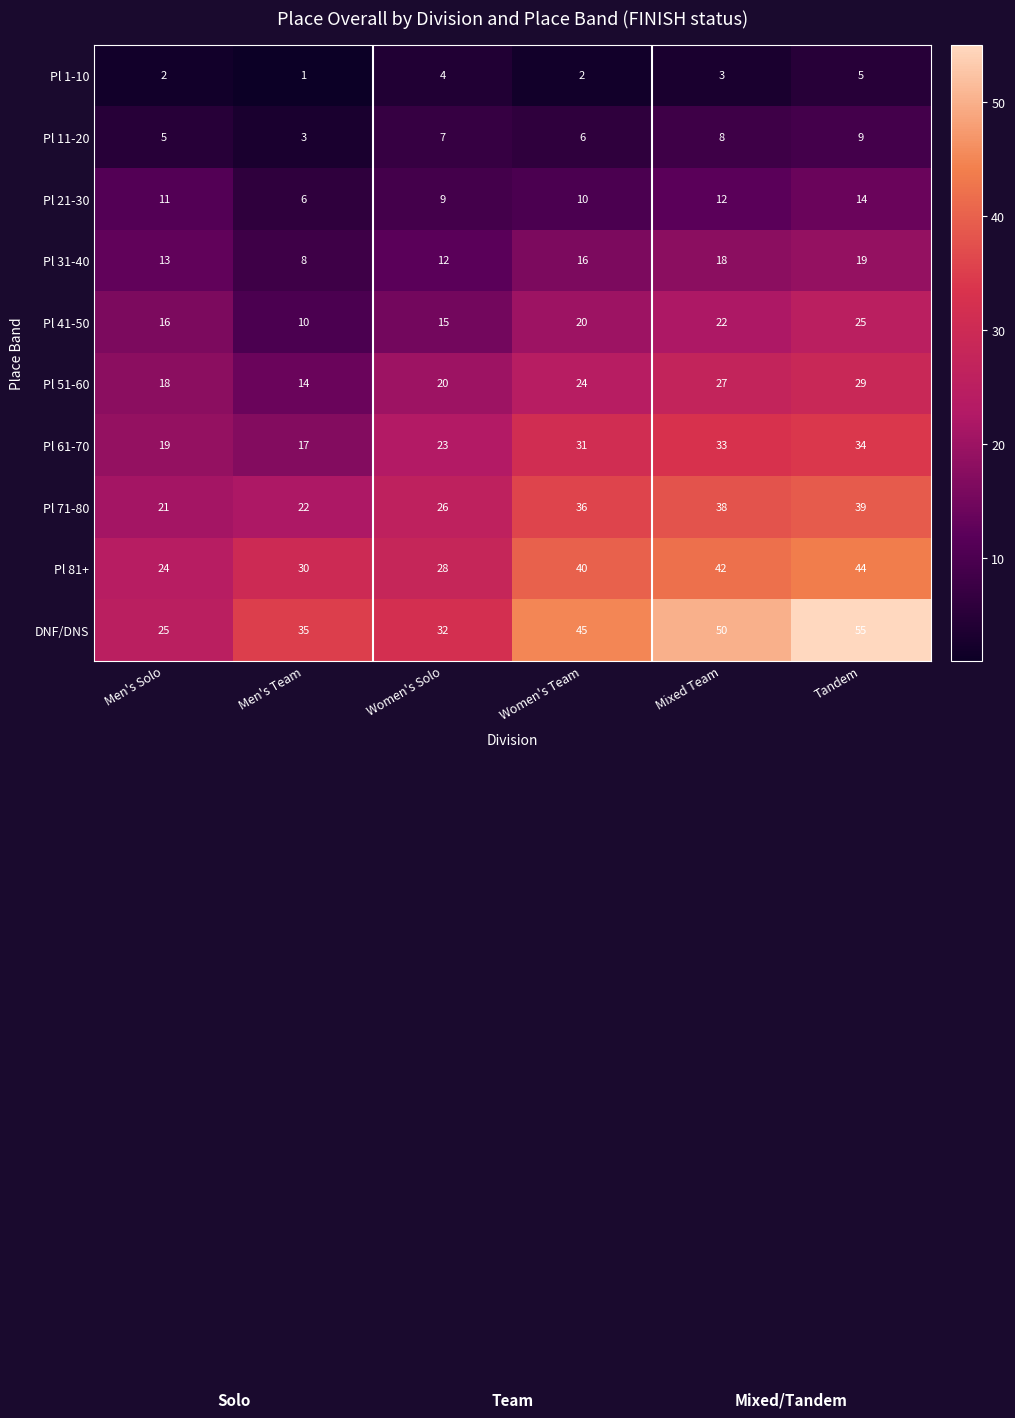

Which label corresponds to the smallest value in the chart?

Men's Team